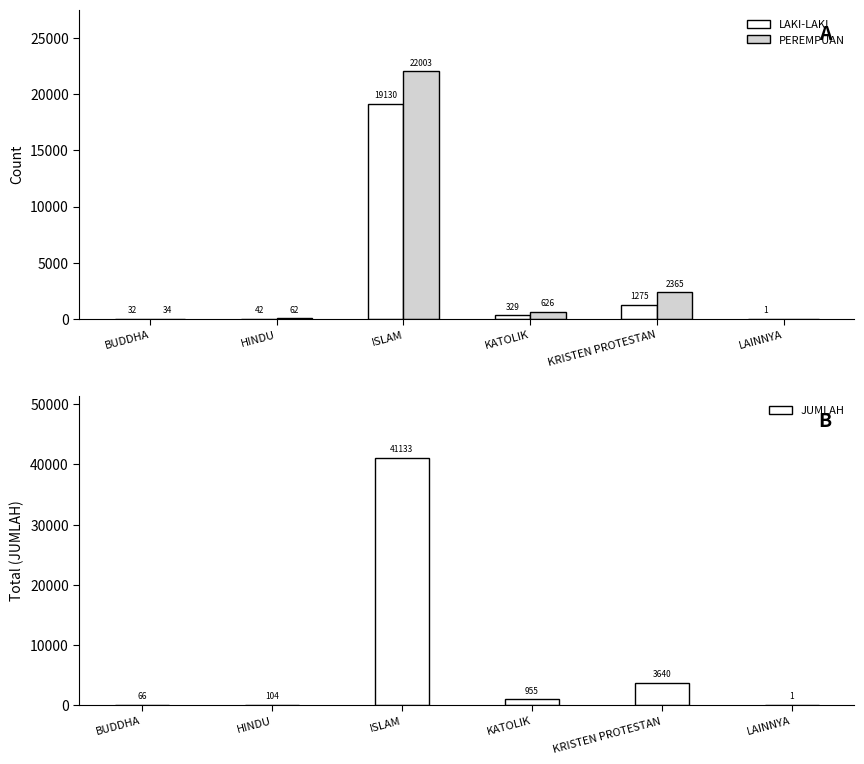

Reading right to left, list all the values displayed in this chart.

LAKI-LAKI: 1	1275	329	19130	42	32
PEREMPUAN: 0	2365	626	22003	62	34
JUMLAH: 1	3640	955	41133	104	66